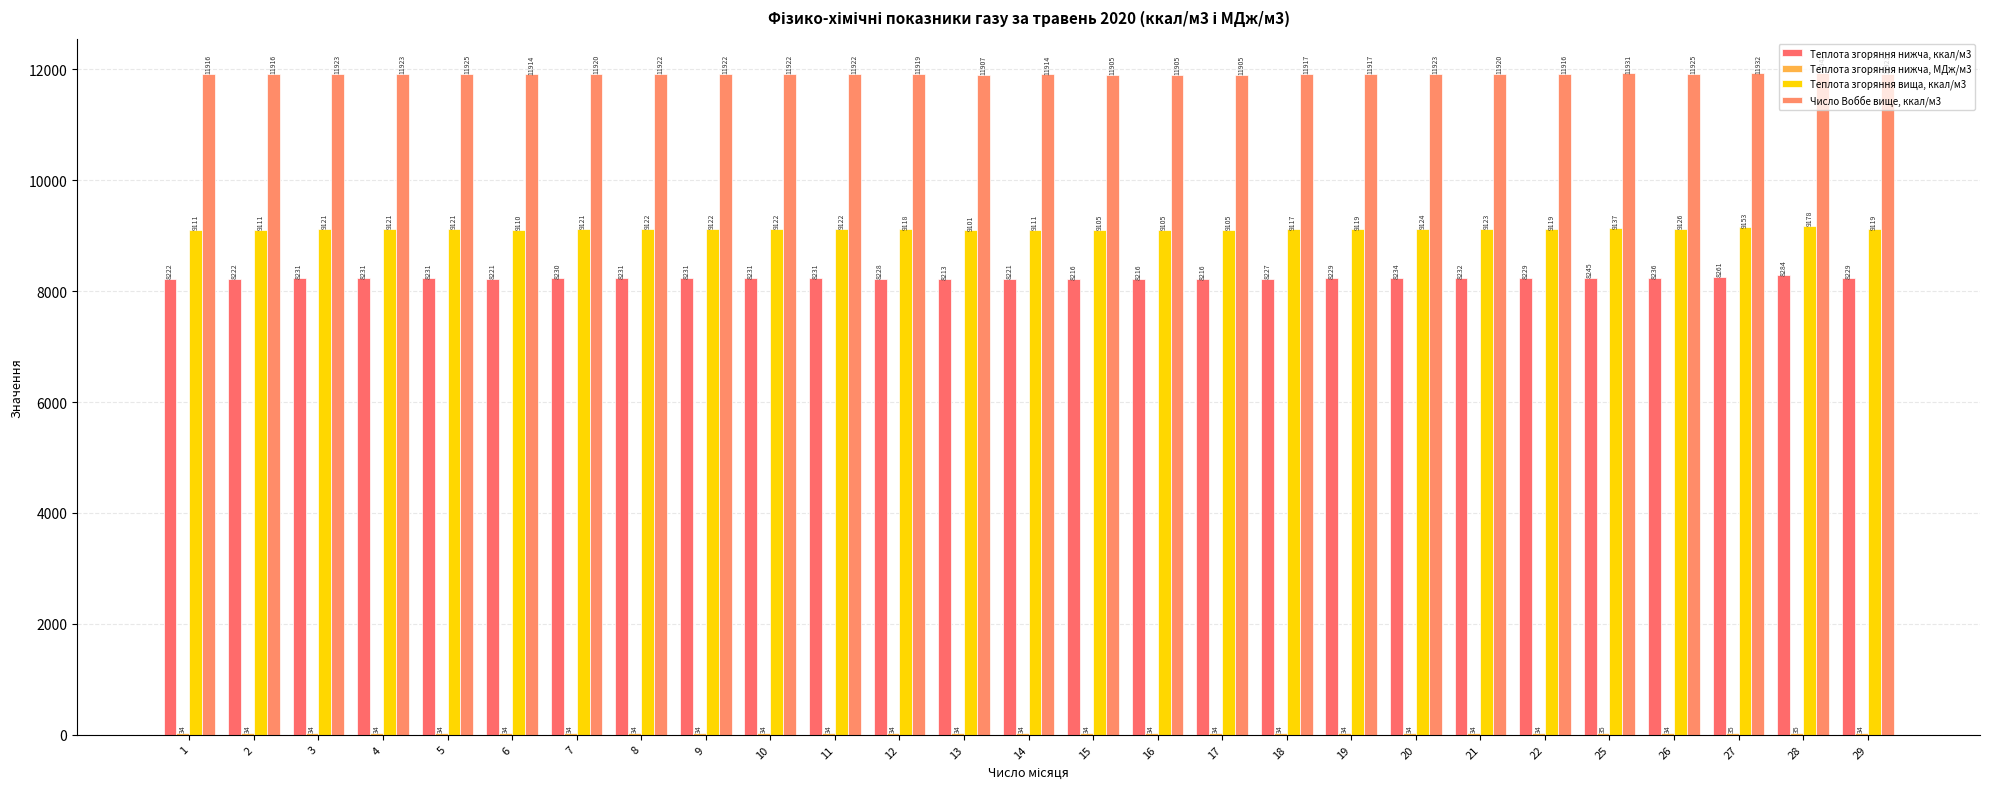

Read the Теплота згоряння вища, ккал/м3 value at 13.

9101.4